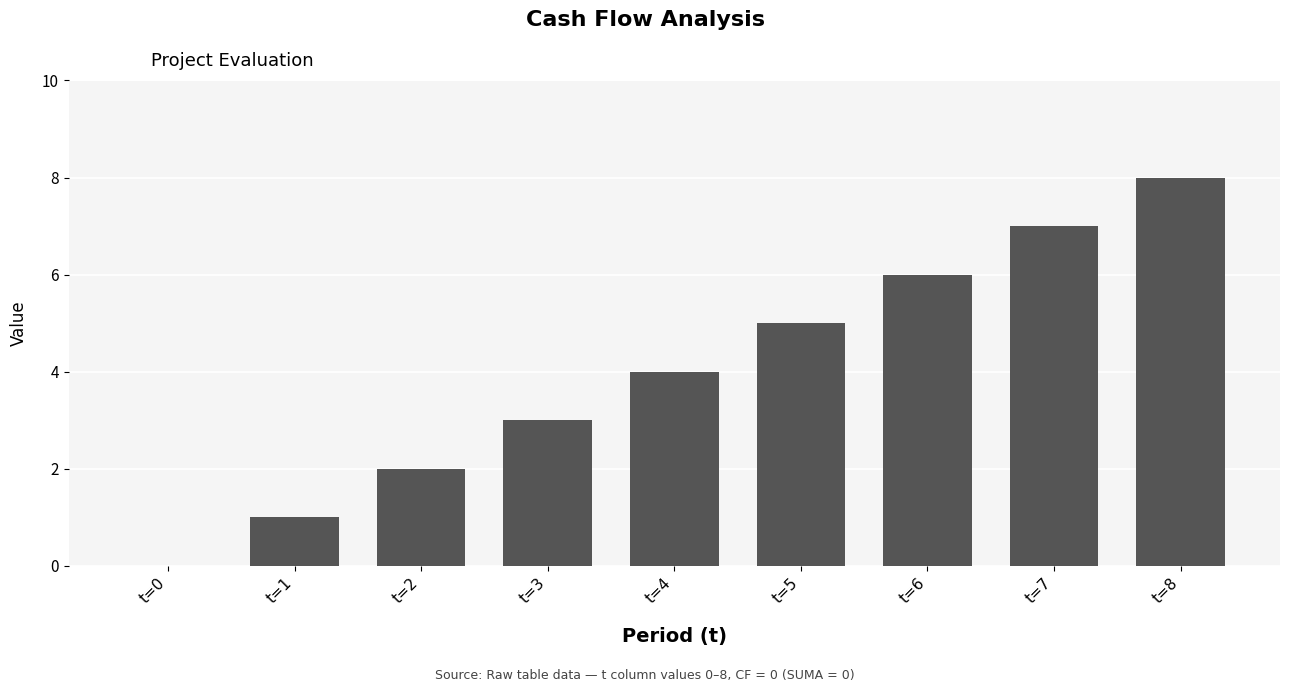

What is the change in value from t=0 to t=1?

+1